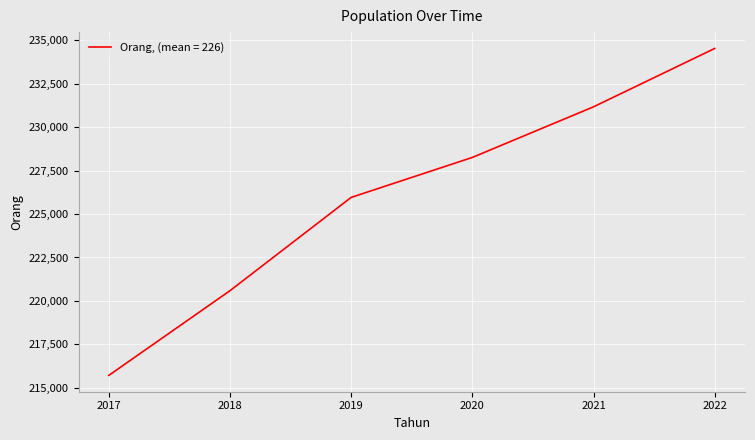

Reading left to right, transcribe all the data shown in this chart.

2017=215716	2018=220589	2019=225957	2020=228257	2021=231169	2022=234527